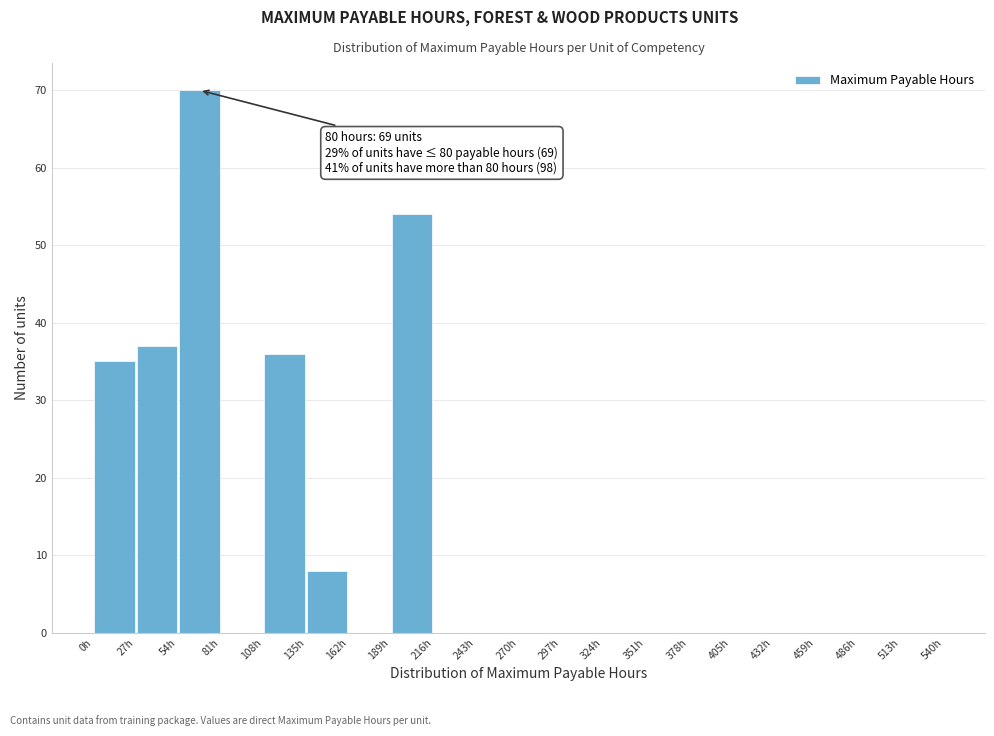

Which range on the x-axis has the tallest bar?

54 to 81